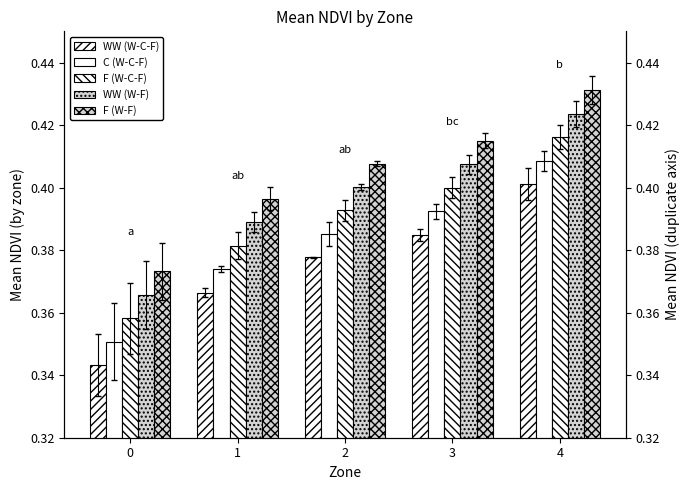

What is the approximate value of WW (W-F) at 1?

0.4